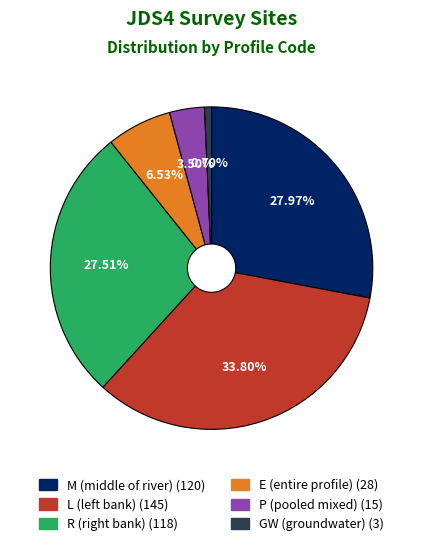

To the nearest percent, what percentage of the pie is E (entire profile)?

7%